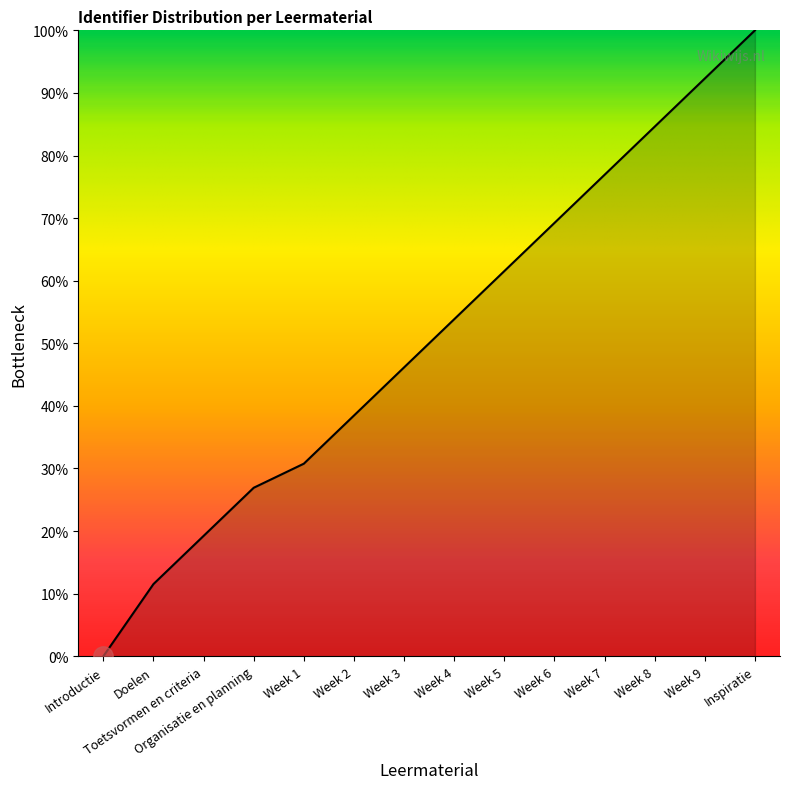

The chart shows a value of 126.8 at Week 7. True or false?

False